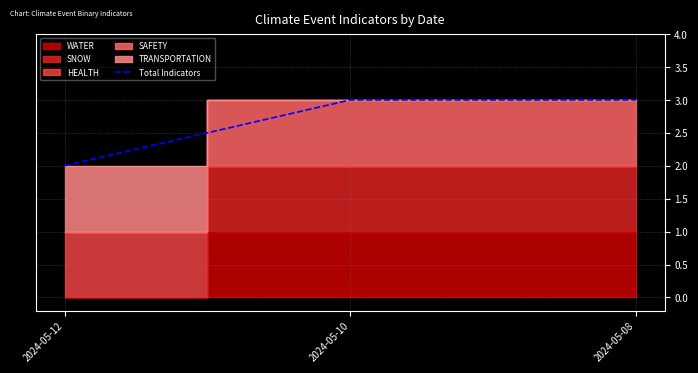

At which label is the value closest to 2?

2024-05-12